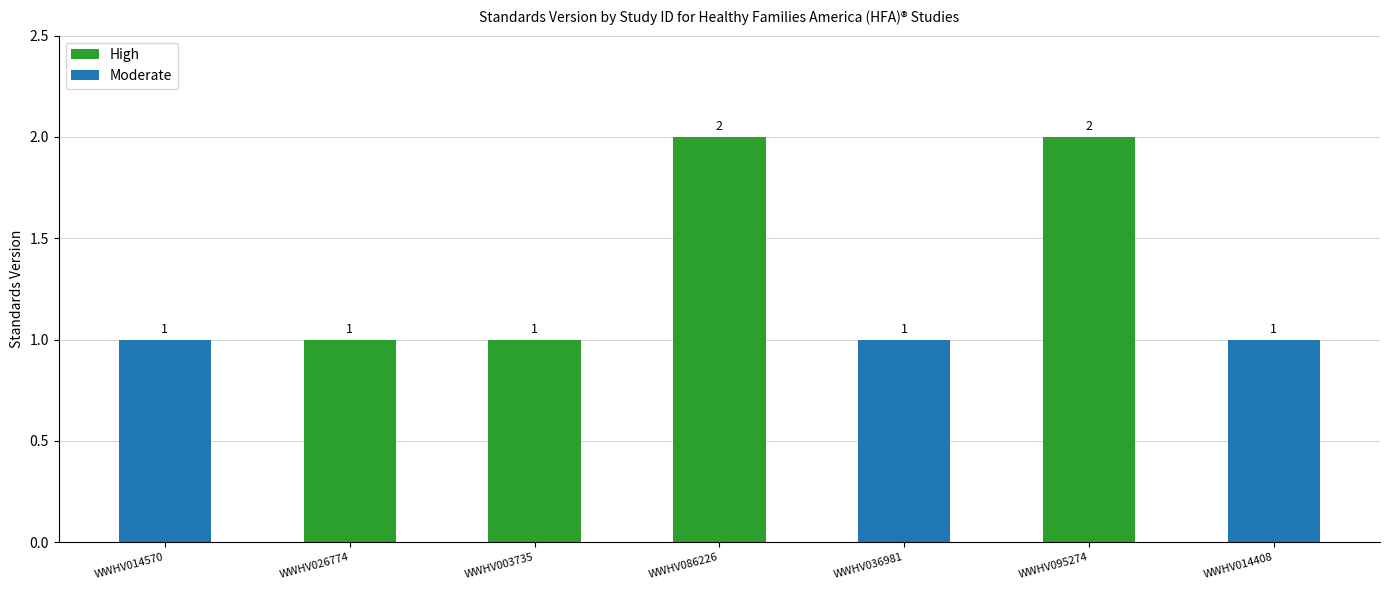

Are the bars horizontal?

No